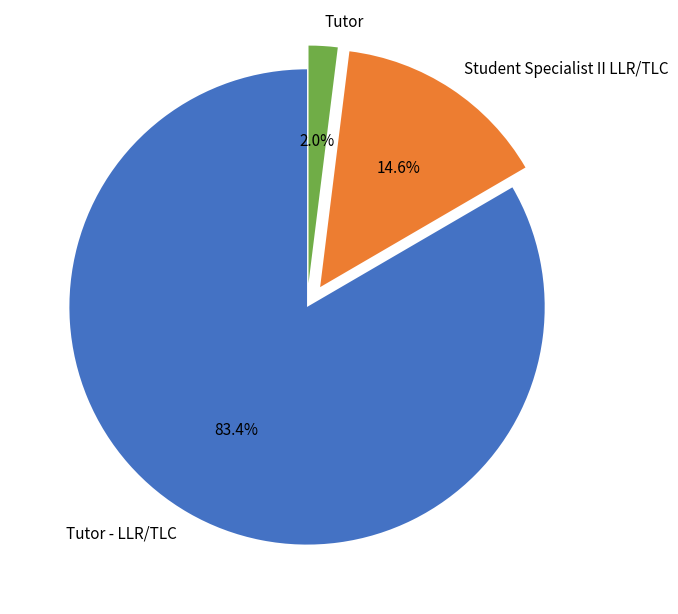

To the nearest percent, what portion does Tutor - LLR/TLC represent?

83%